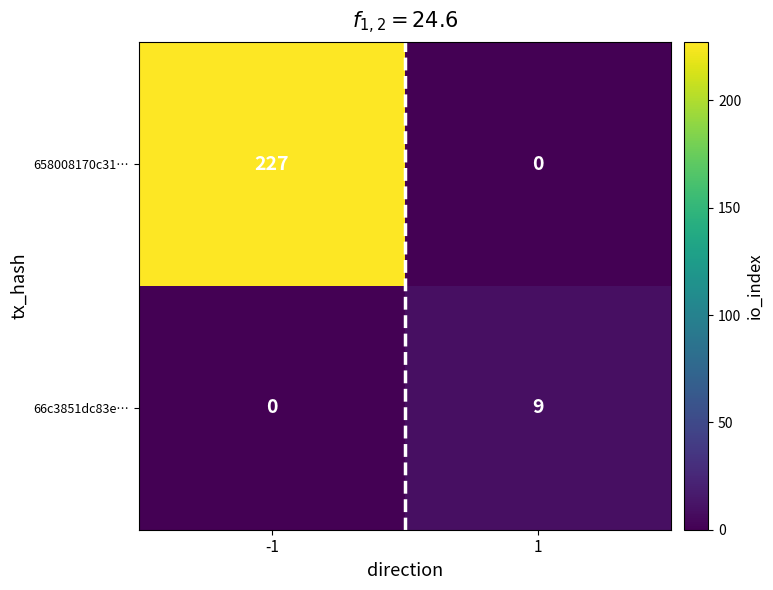

How many data points does each series have?

2